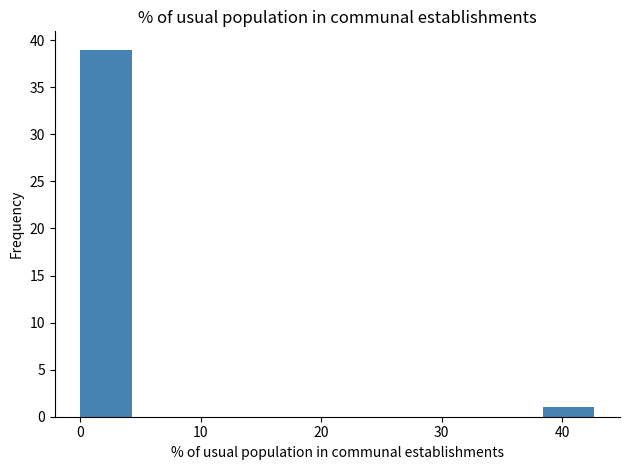

Reading left to right, list every bar in this chart as the range it spans on the x-axis followed by its height. Neither the bar edges nor the heights are printed on the chart, so give them approximately, as read against the axes.

0 to 4: 39
4 to 9: 0
9 to 13: 0
13 to 17: 0
17 to 21: 0
21 to 26: 0
26 to 30: 0
30 to 34: 0
34 to 38: 0
38 to 43: 1